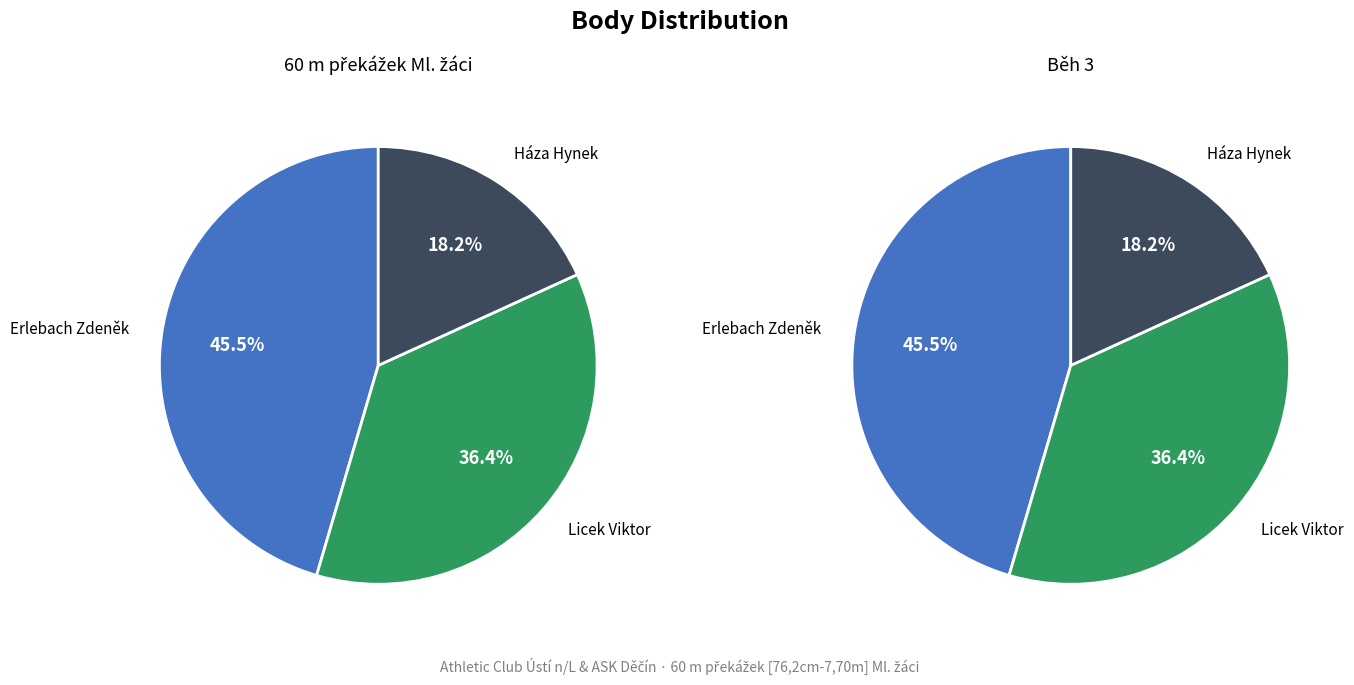

Which category has the smallest portion of the pie?

Háza Hynek